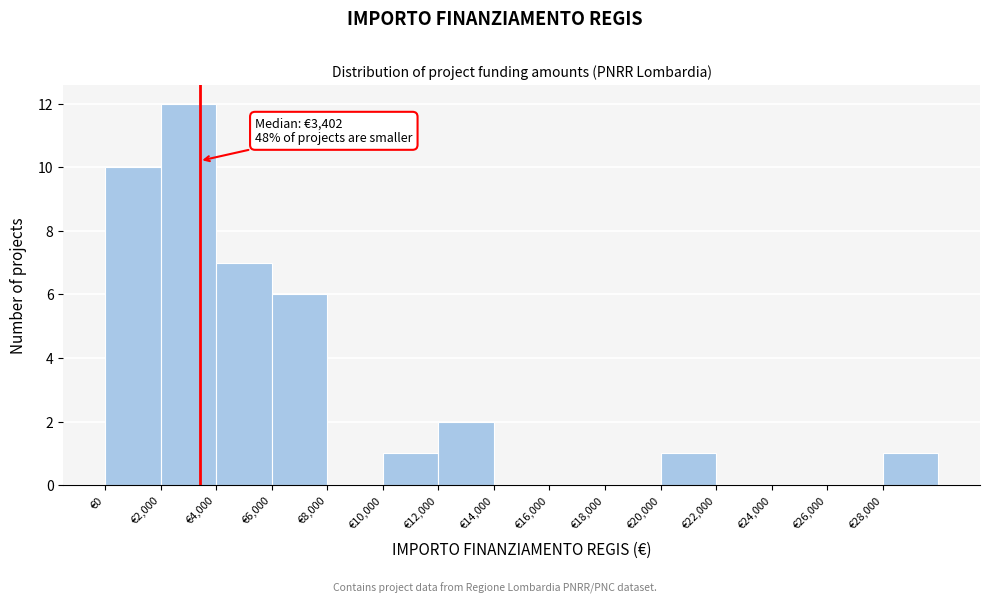

Which range on the x-axis has the tallest bar?

2000 to 4000